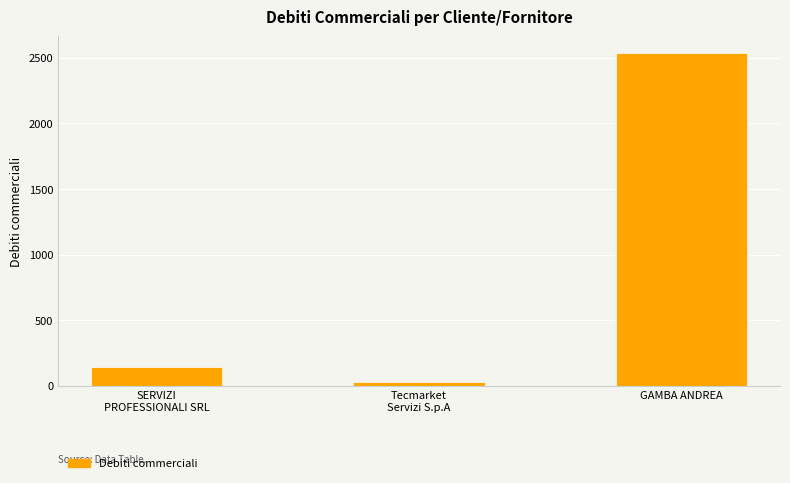

Does the chart contain any negative values?

No